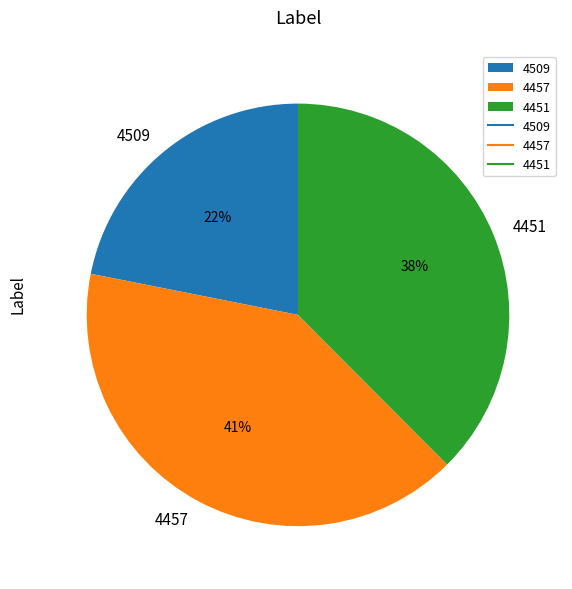

Between 4457 and 4509, which is larger?

4457